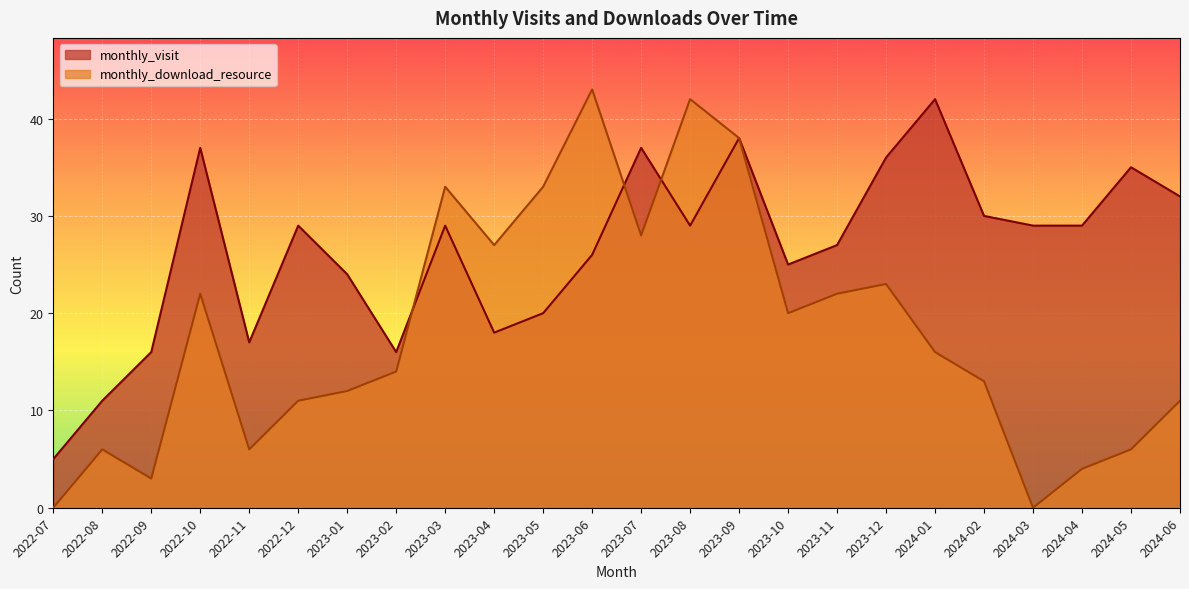

Which label corresponds to the largest value in the chart?

2023-06